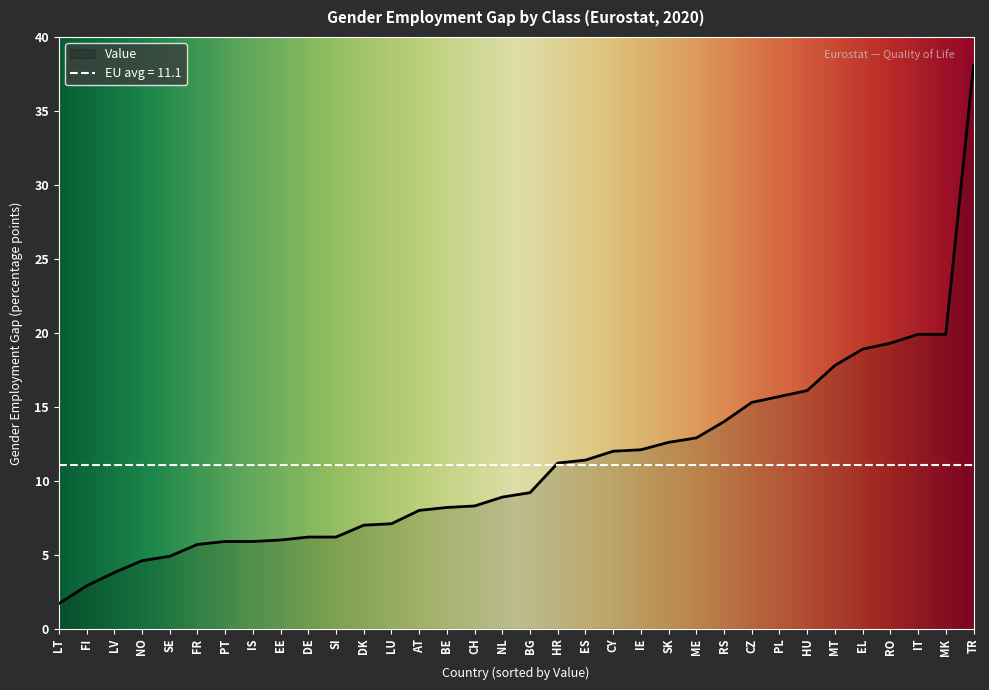

What is the difference between the values at CZ and MT?

2.5